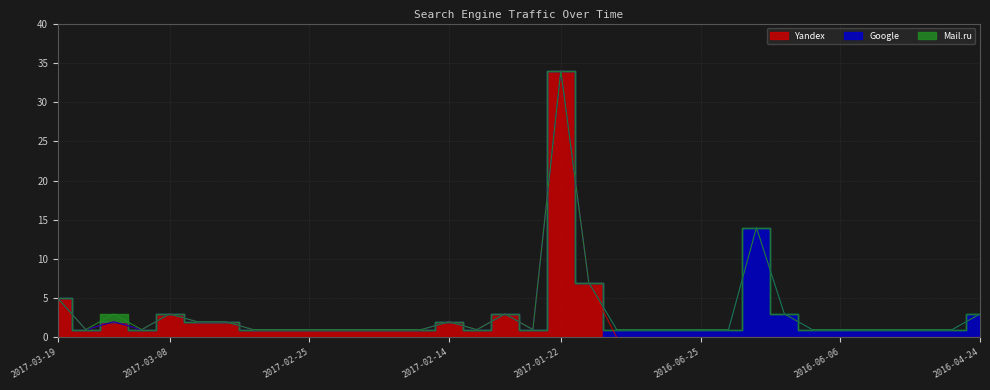

Which has a higher value, 2017-03-13 or 2016-06-23?

2017-03-13